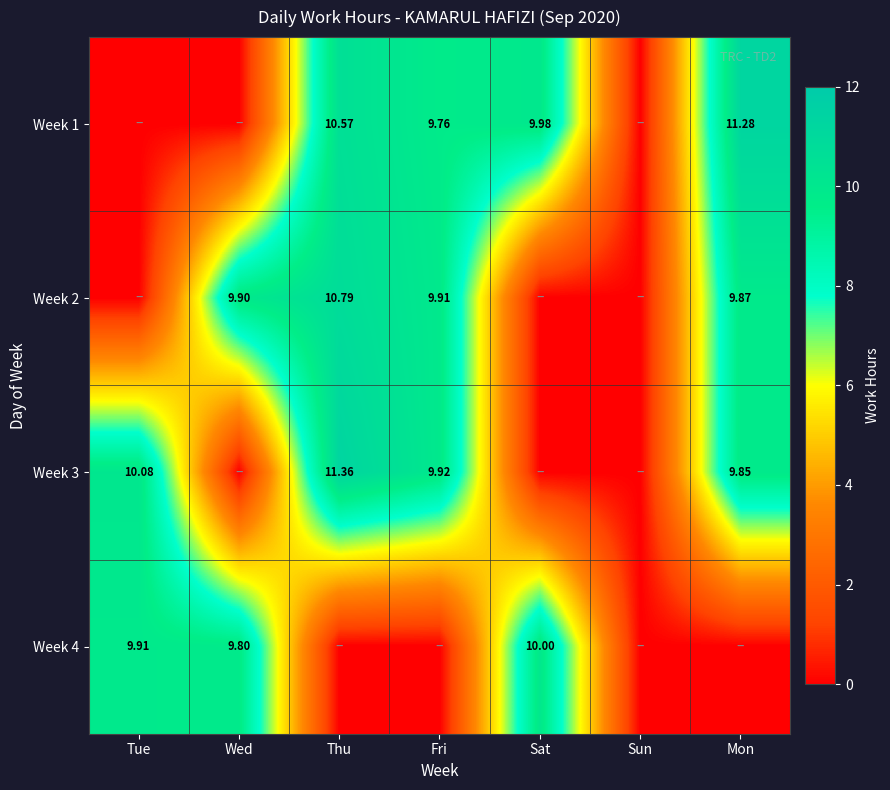

List the series in order of their peak value, lowest first.

Week 4, Week 2, Week 1, Week 3